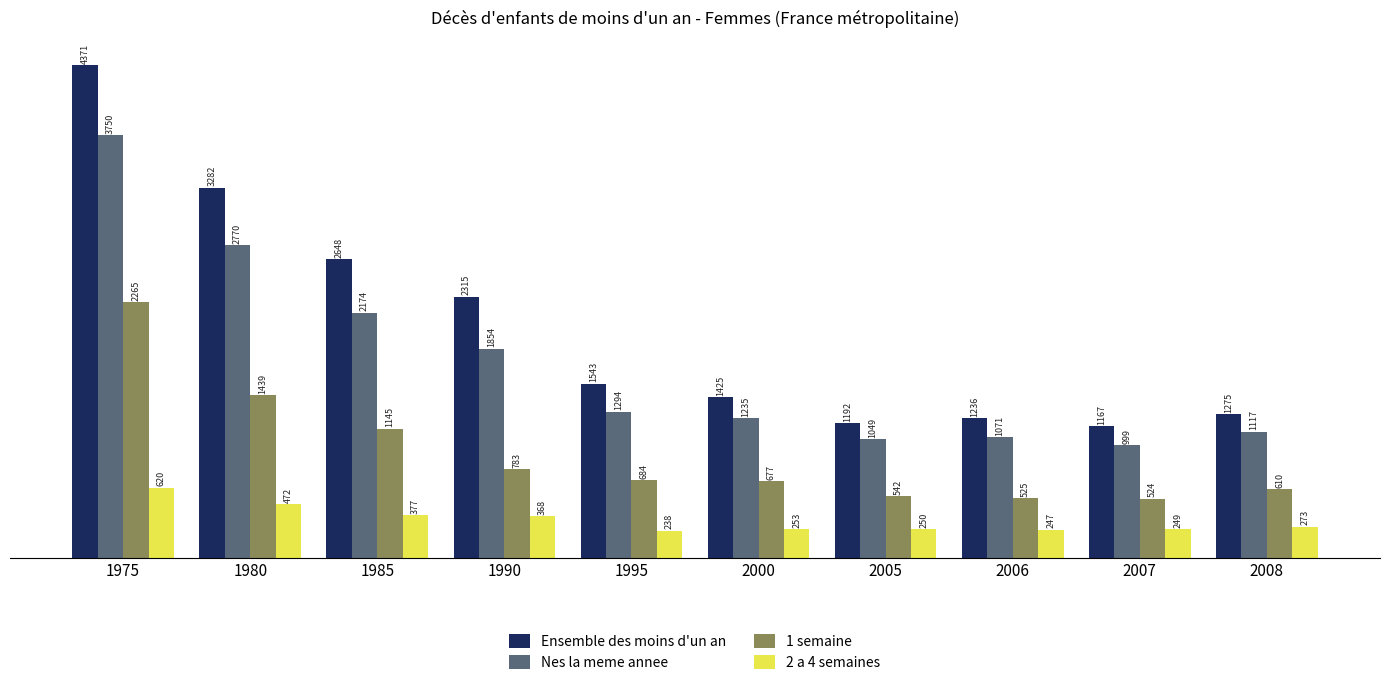

What value does the 2 a 4 semaines series have at 2005, to the nearest 5?

250